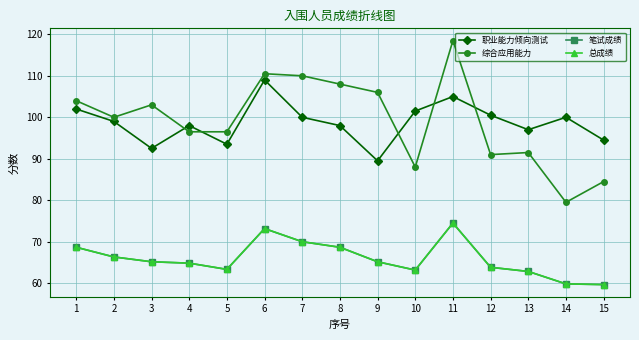

What is the spread (max minus min) of values at 8?

39.3